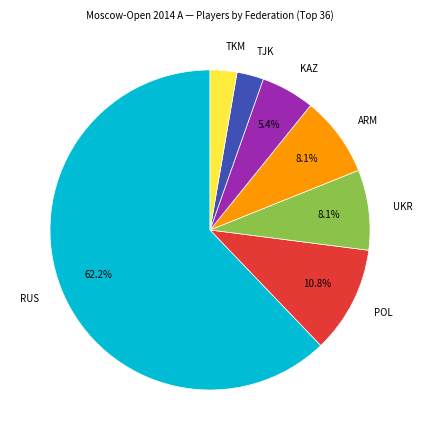

Which slice is the largest?

RUS